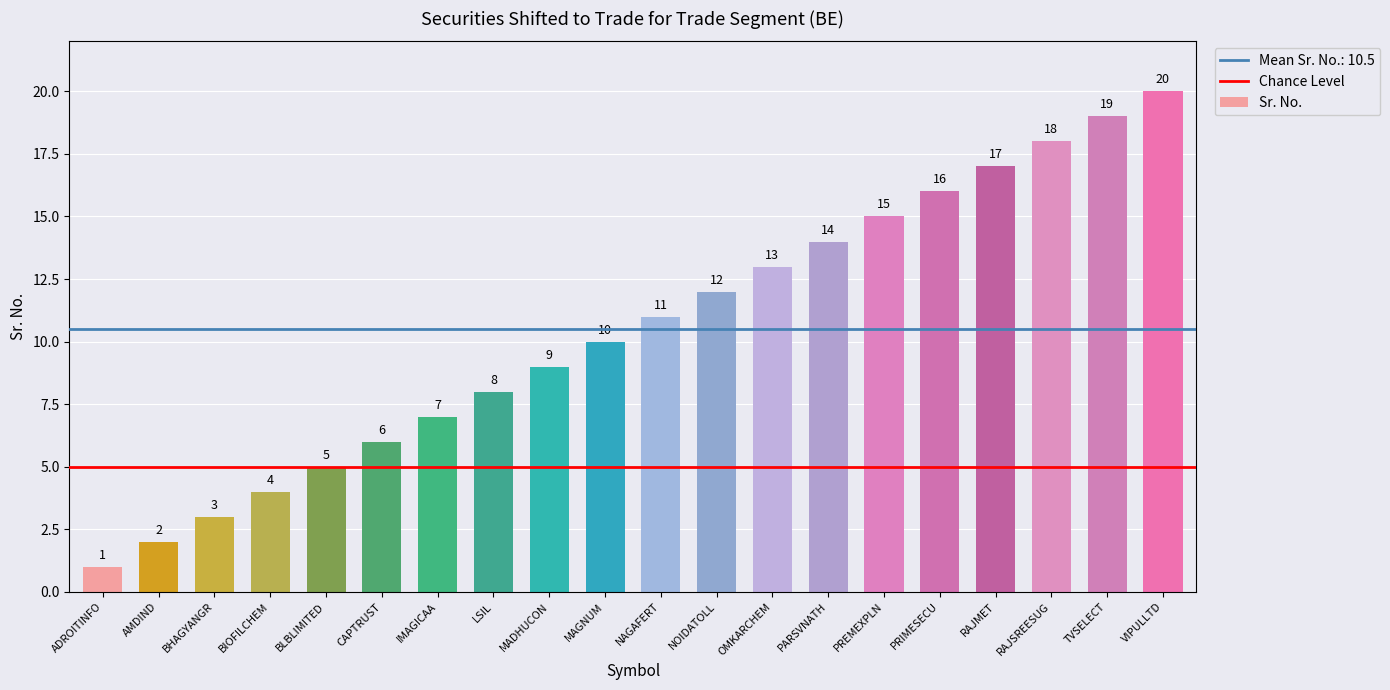

Between BIOFILCHEM and PRIMESECU, which is larger?

PRIMESECU